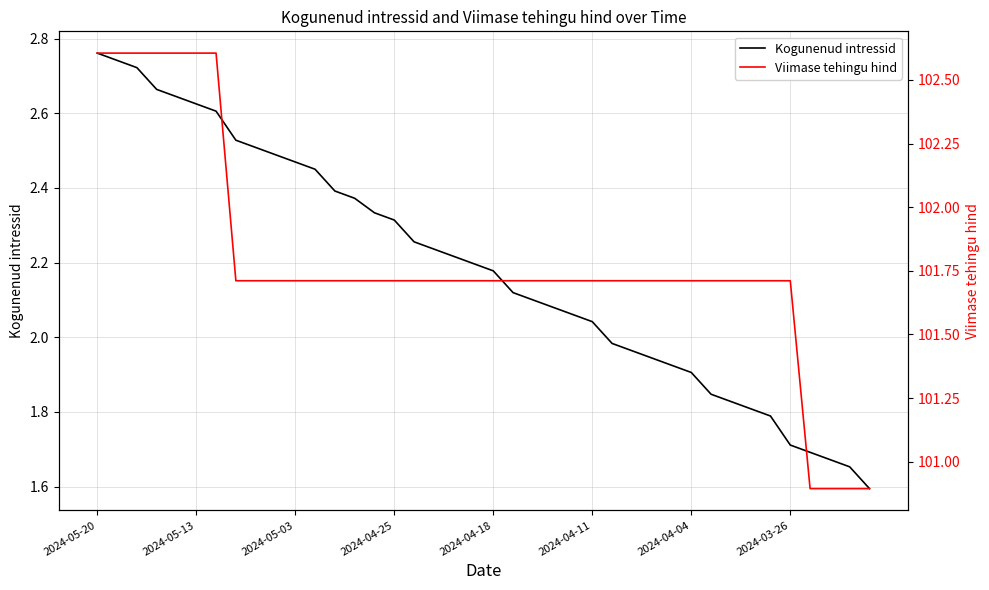

At which label does Kogunenud intressid first exceed 2?

2024-05-20